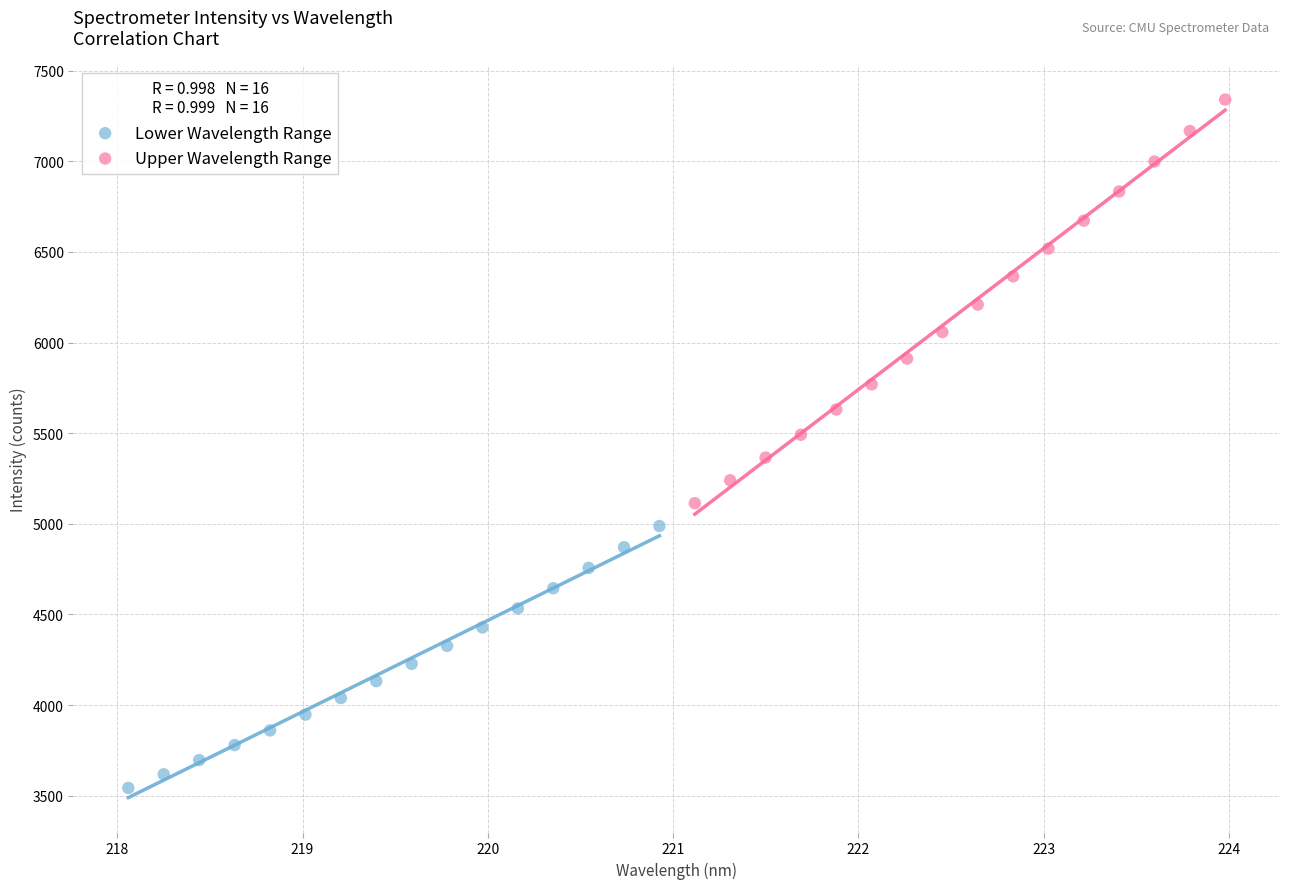

Which series has the largest Y range (max minus min)?

Upper Wavelength Range